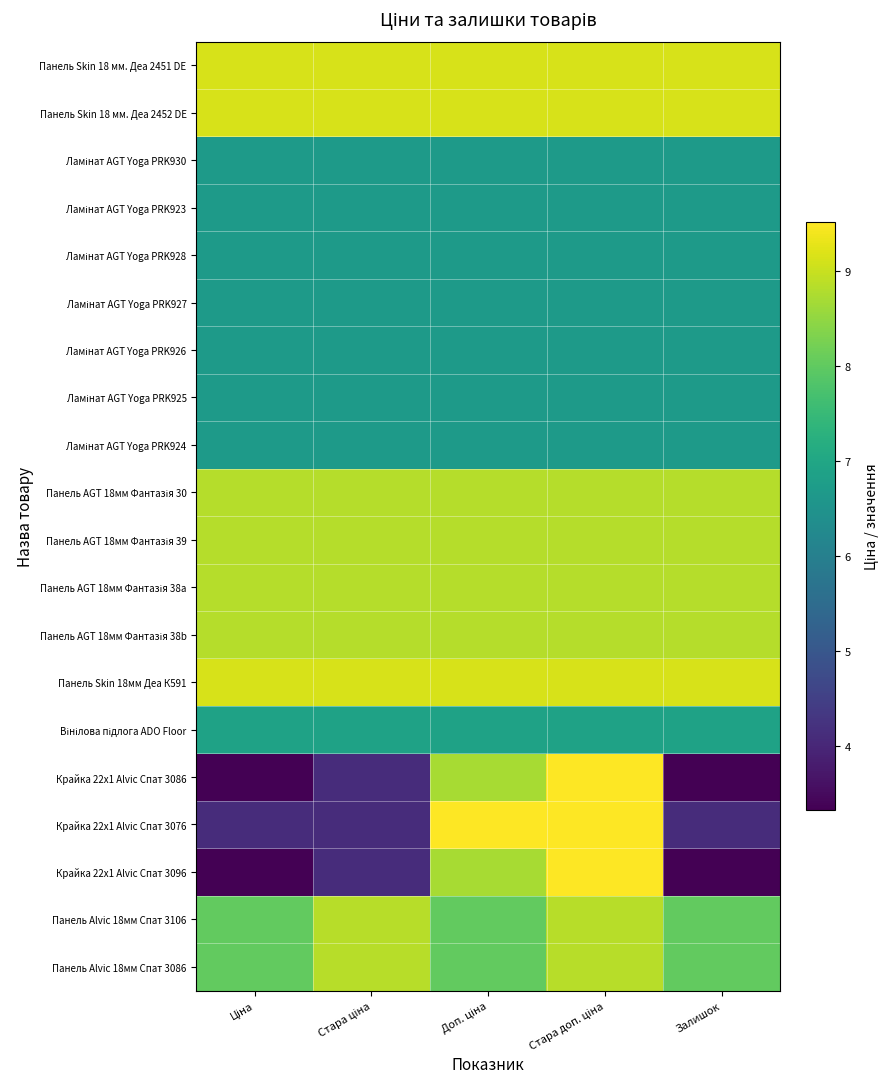

What is the smallest value displayed?

3.3